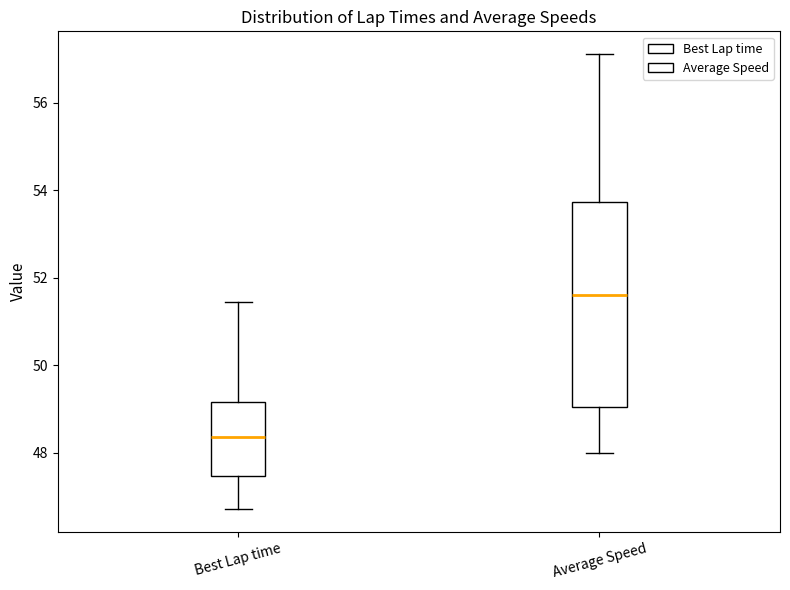

Which box's median line is the highest?

Average Speed